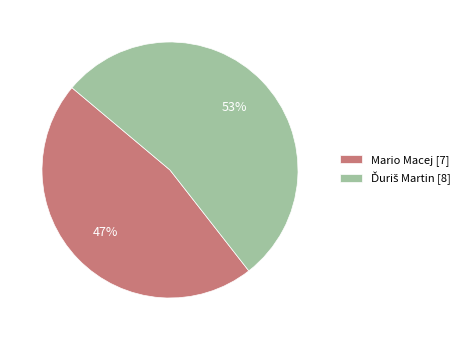

To the nearest percent, what is the average slice percentage?

50%